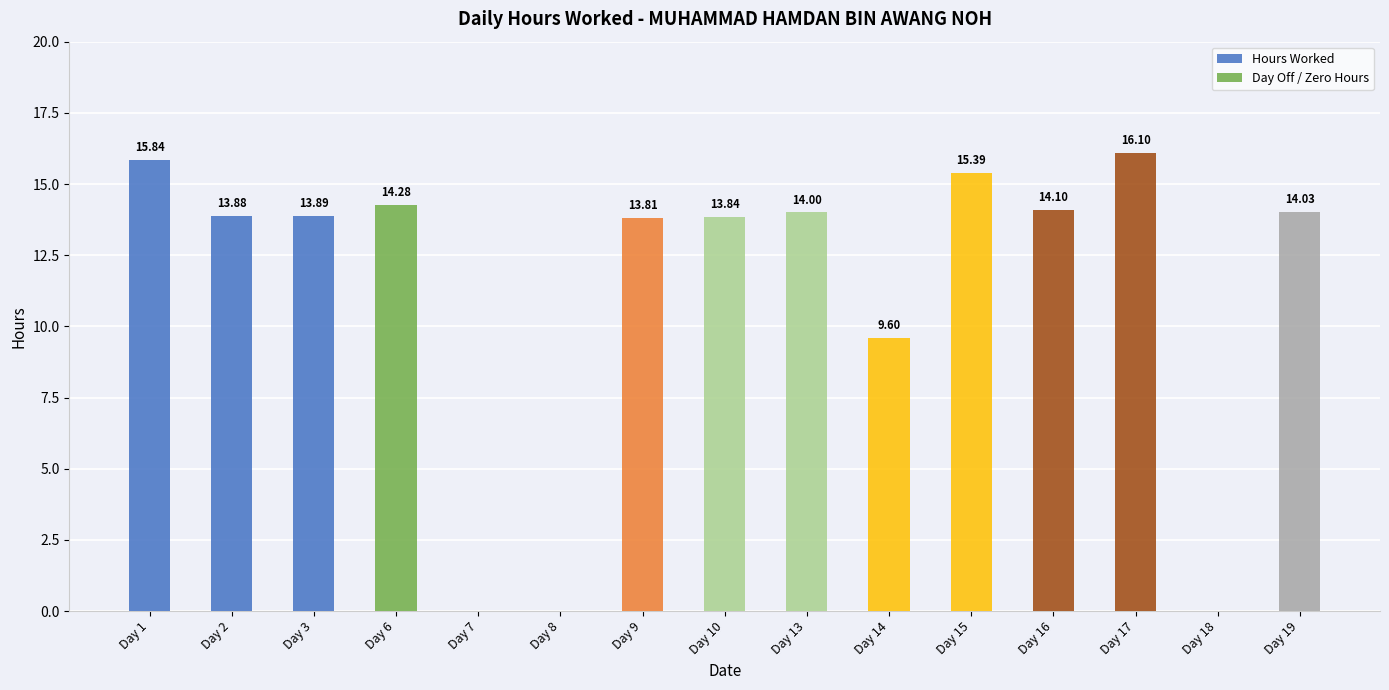

Reading left to right, transcribe all the data shown in this chart.

Day 1=15.8	Day 2=13.9	Day 3=13.9	Day 6=14.3	Day 7=0.0	Day 8=0.0	Day 9=13.8	Day 10=13.8	Day 13=14.0	Day 14=9.6	Day 15=15.4	Day 16=14.1	Day 17=16.1	Day 18=0.0	Day 19=14.0